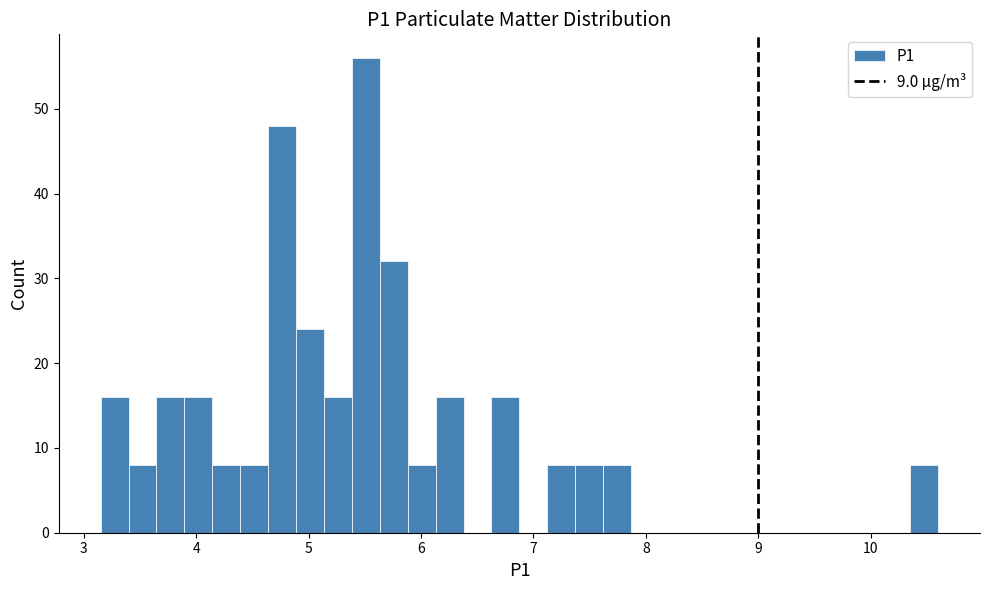

Around what value on the x-axis is the tallest bar? Give the approximate position of its centre, as read against the axis.

5.5